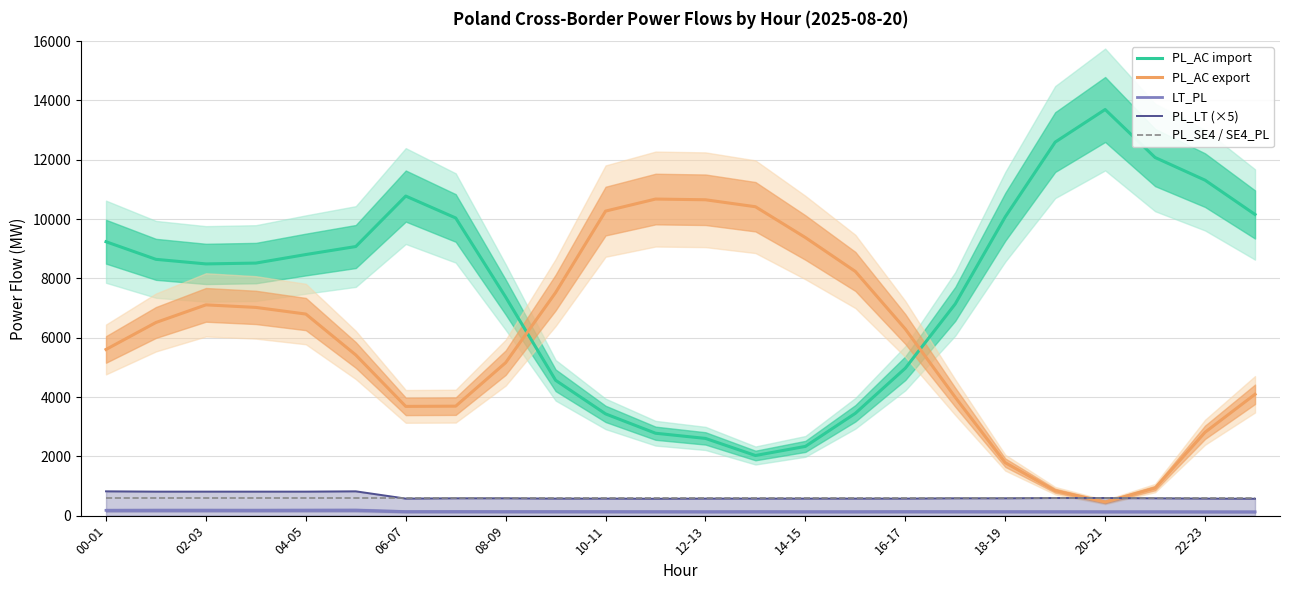

The value of LT_PL at 21 is 201. True or false?

False